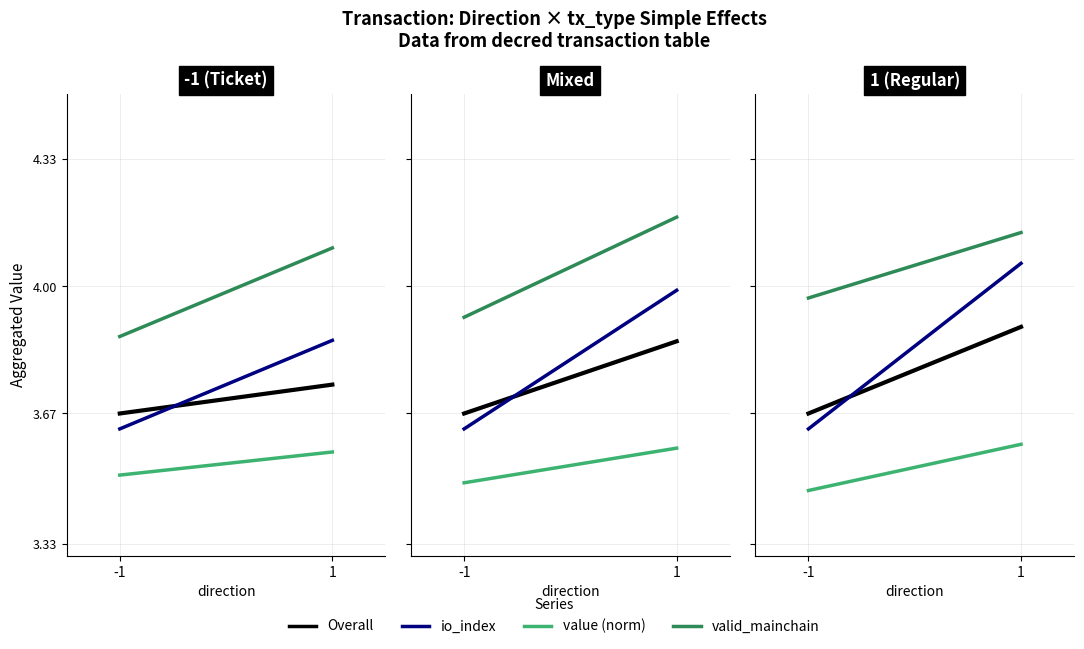

Which series has the largest total across all categories?

valid_mainchain